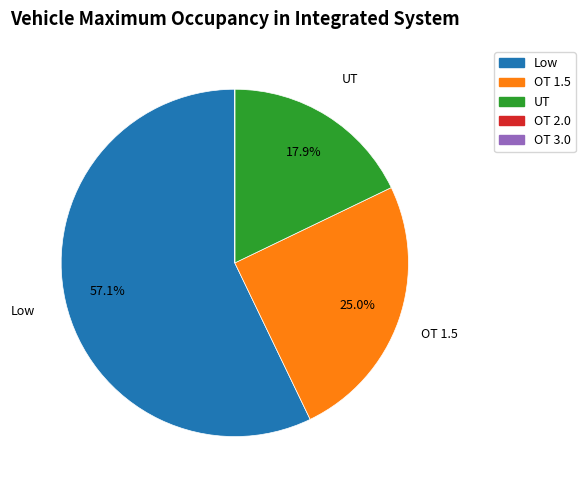

To the nearest percent, what is the average slice percentage?

20%